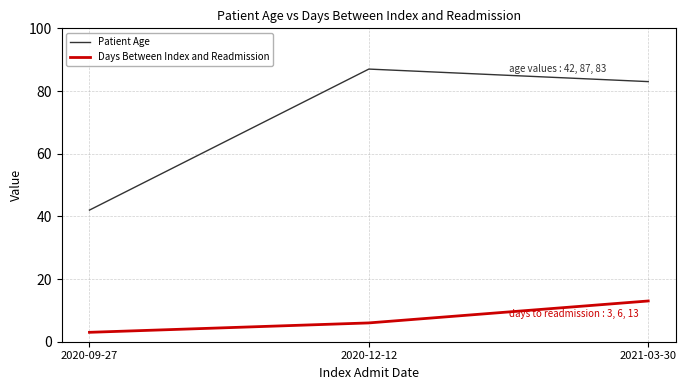

What is the difference between the maximum and minimum values in the Days Between Index and Readmission series?

10